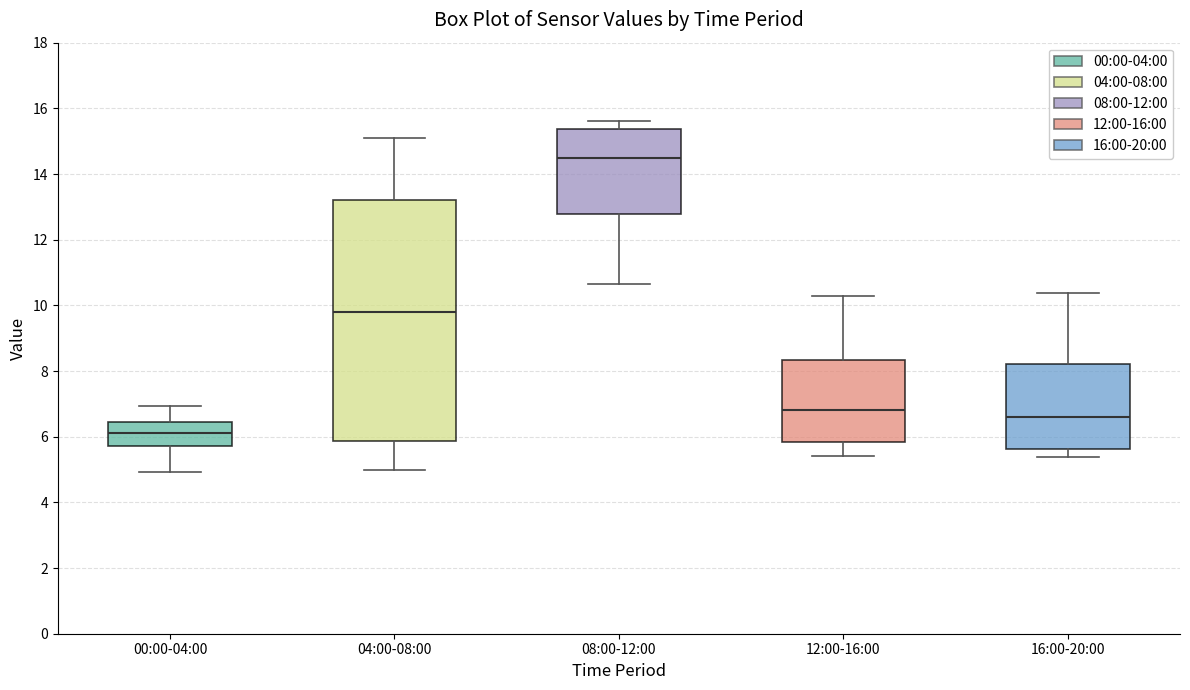

Which box's median line is the highest?

08:00-12:00